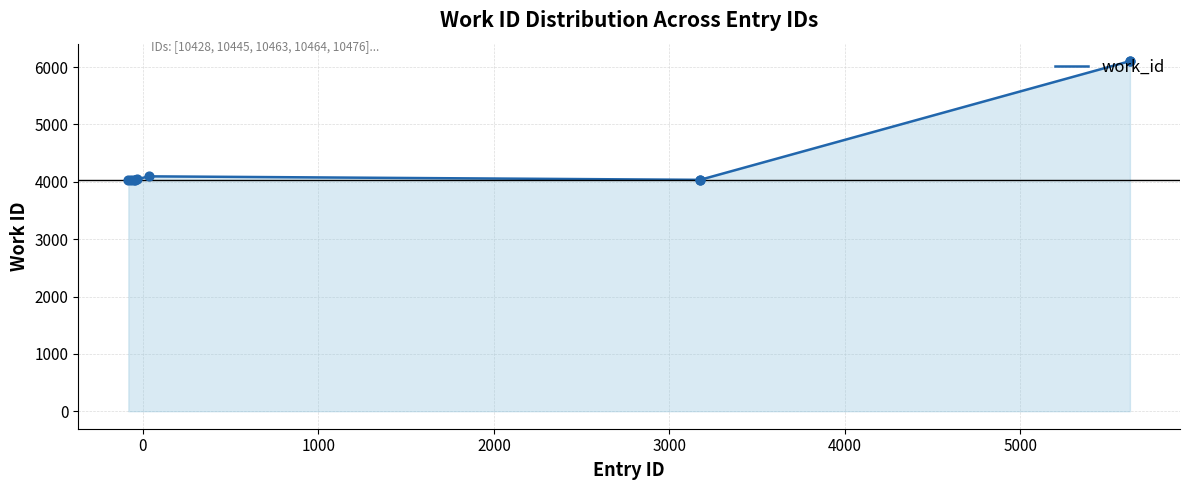

What is the difference between the maximum and minimum values?

2077